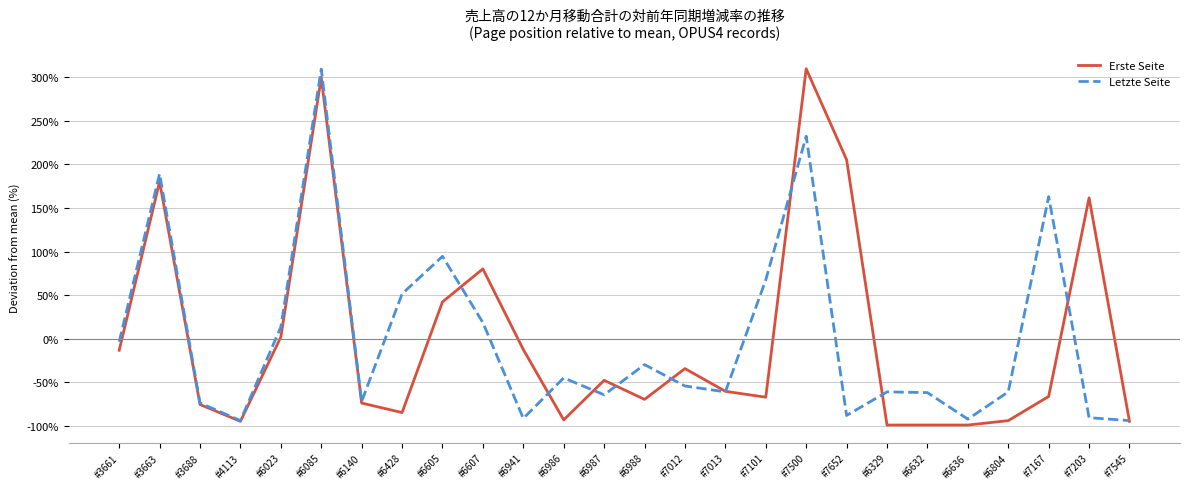

What is the difference between the Erste Seite values at #6988 and #7013?

9.3